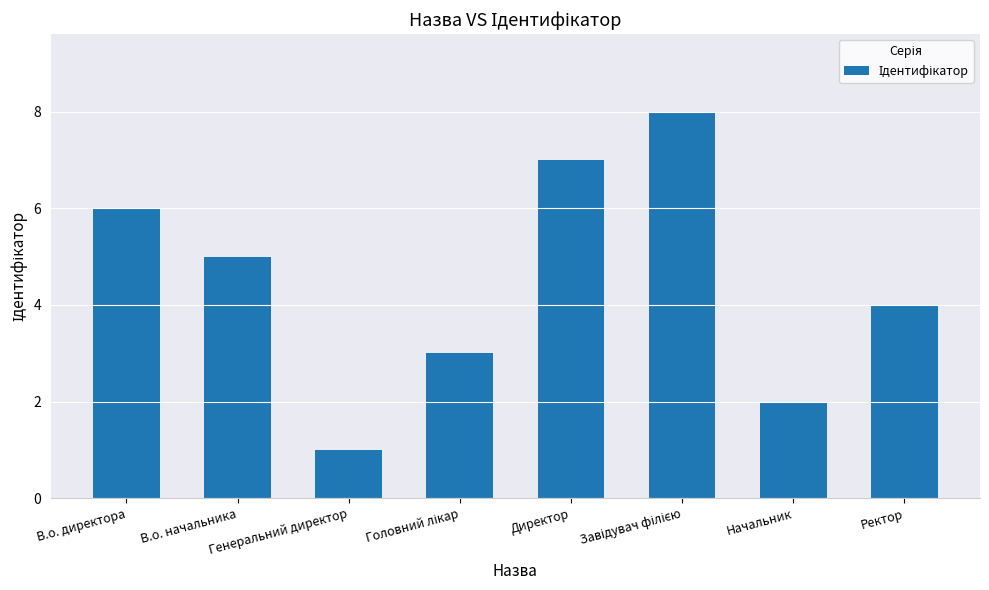

How many bars are there in total?

8